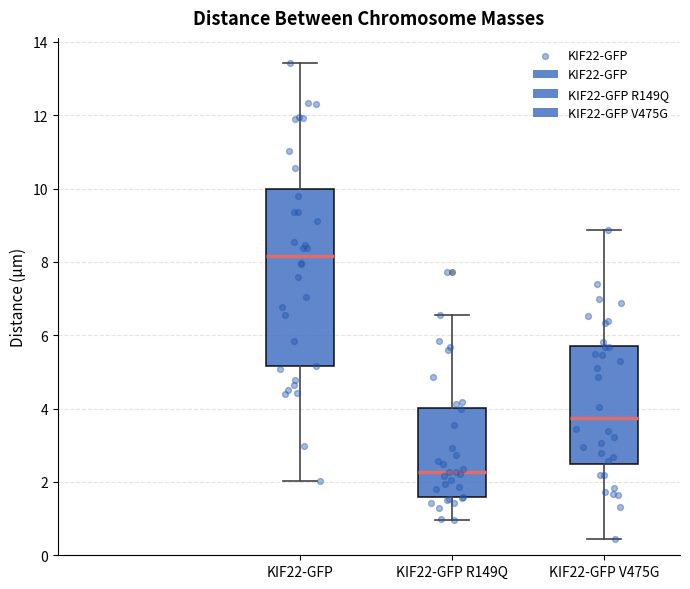

Reading left to right, transcribe this box plot: for each box, give where its median line is, the range the box spans, and where its two whiskers end, as read against the y-axis. The values are not printed on the chart, so give them approximately, as read against the axis.

KIF22-GFP: median 8.2, box 5.2 to 10.0, whiskers 2.0 to 13.4
KIF22-GFP R149Q: median 2.2, box 1.6 to 4.0, whiskers 1.0 to 6.6
KIF22-GFP V475G: median 3.8, box 2.4 to 5.8, whiskers 0.4 to 8.8